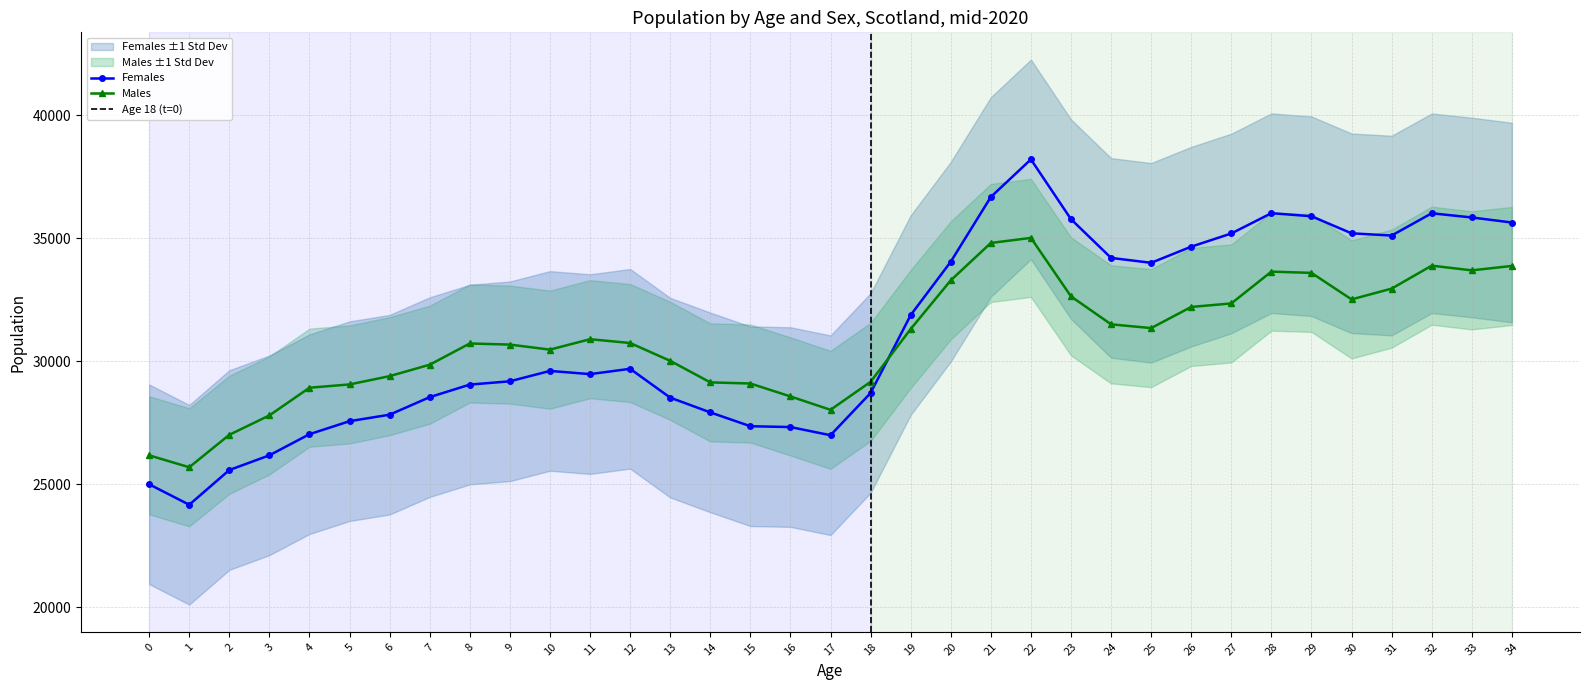

Which series has the largest total across all categories?

Females